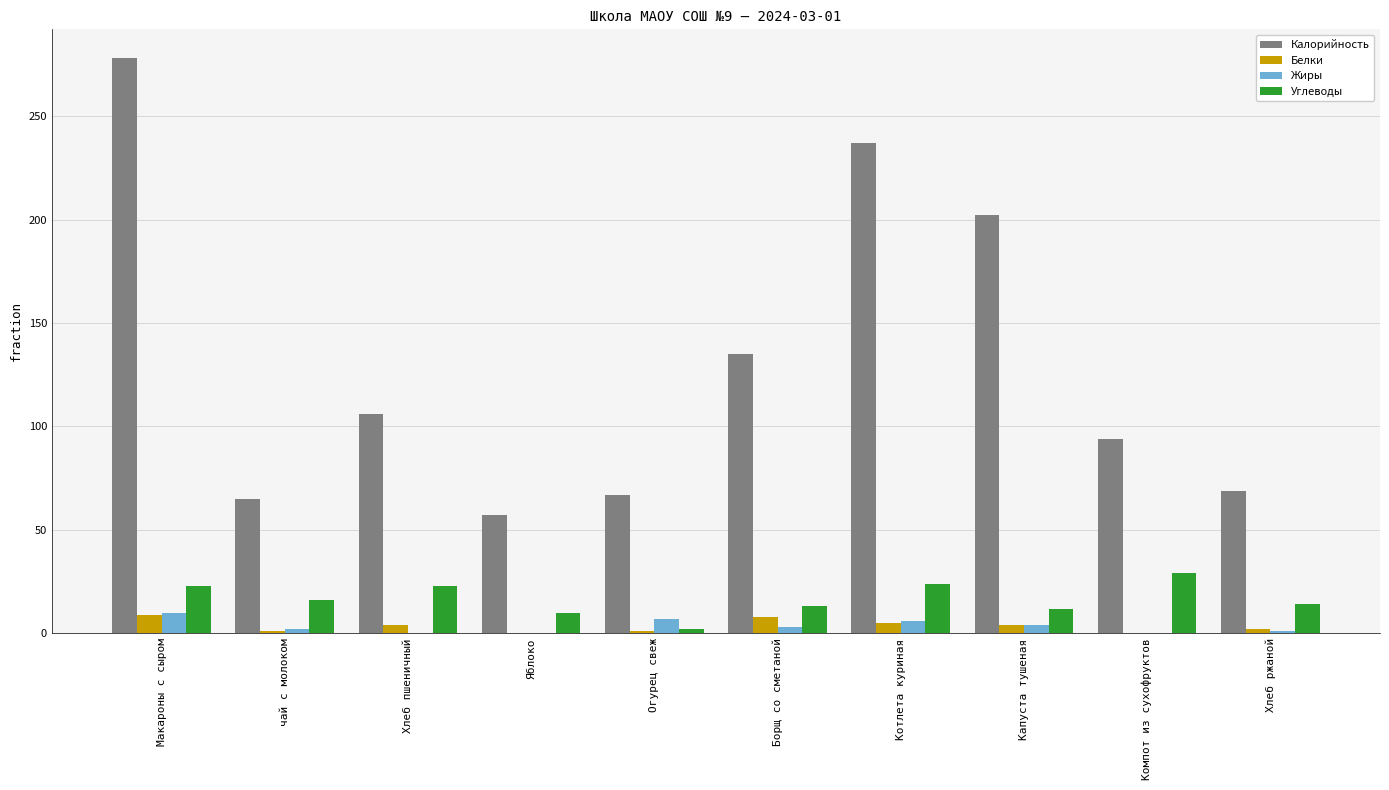

The Калорийность series shows 94 at Компот из сухофруктов. True or false?

True